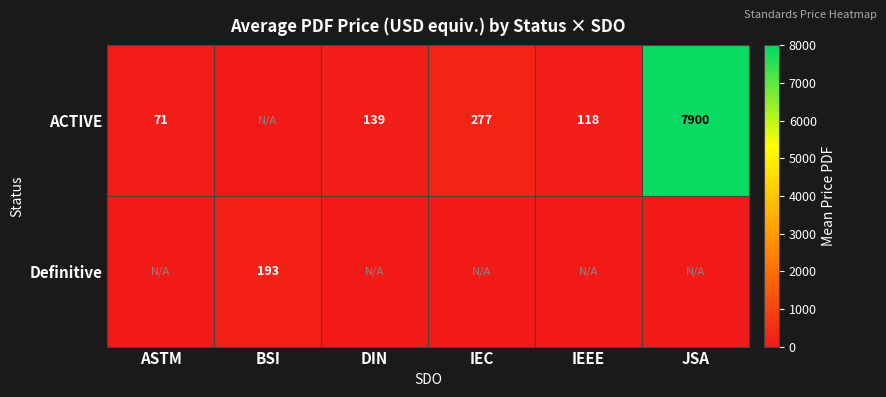

True or false: ACTIVE has a value of 192 at IEC.

False